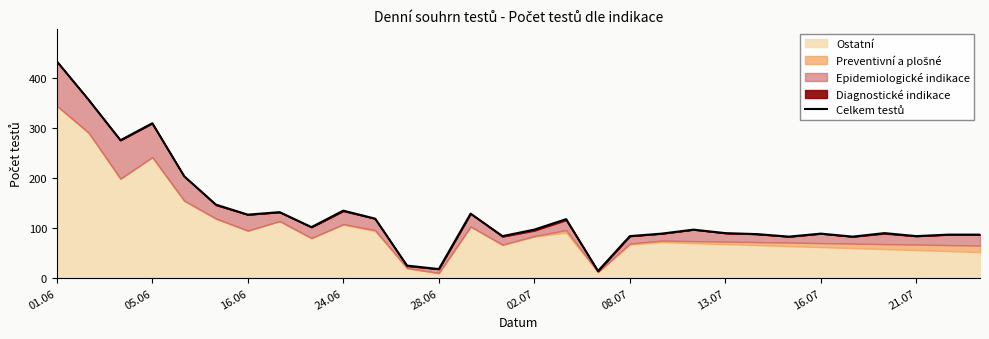

Count the number of values greater than 97.

13